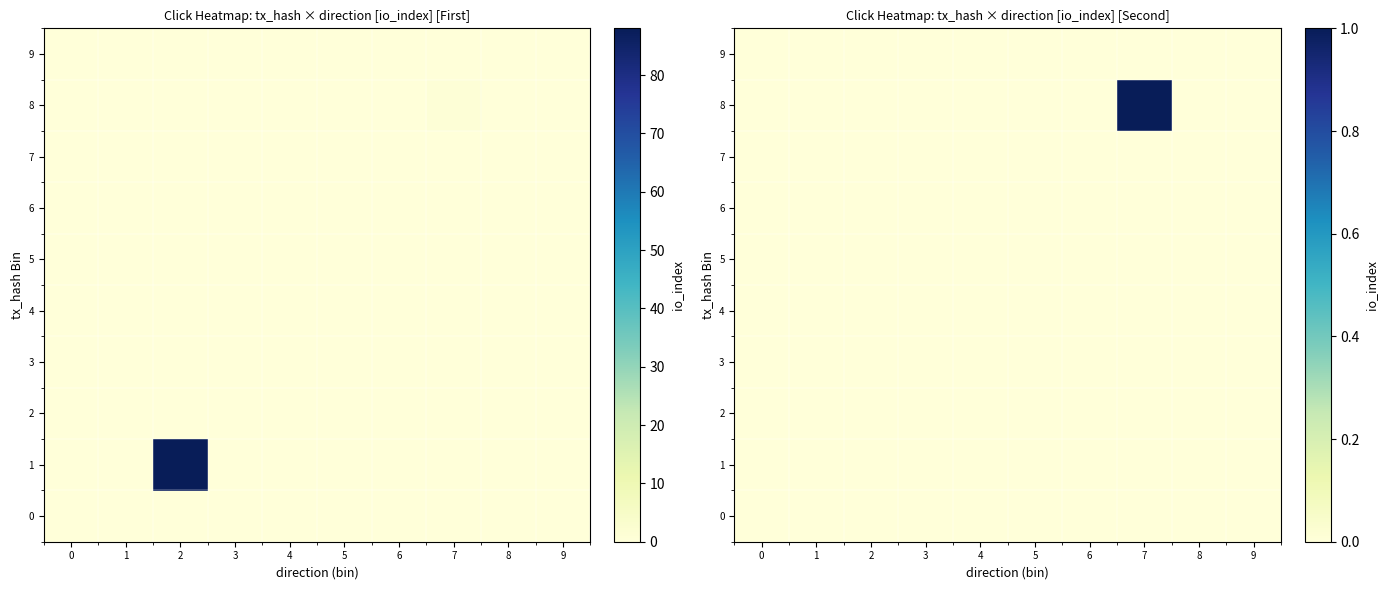

How many categories are shown in the chart?

10